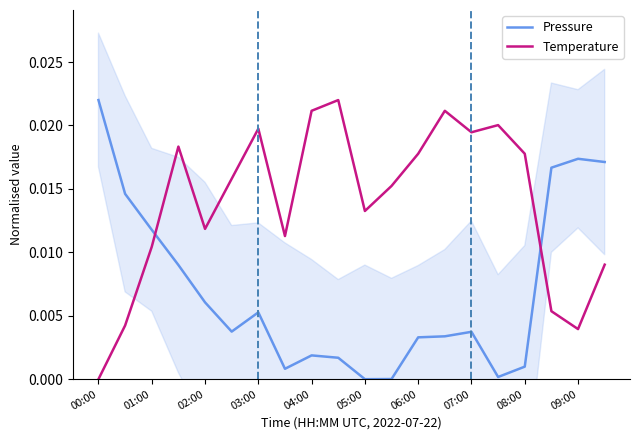

How many times do Temperature and Pressure cross each other?

2